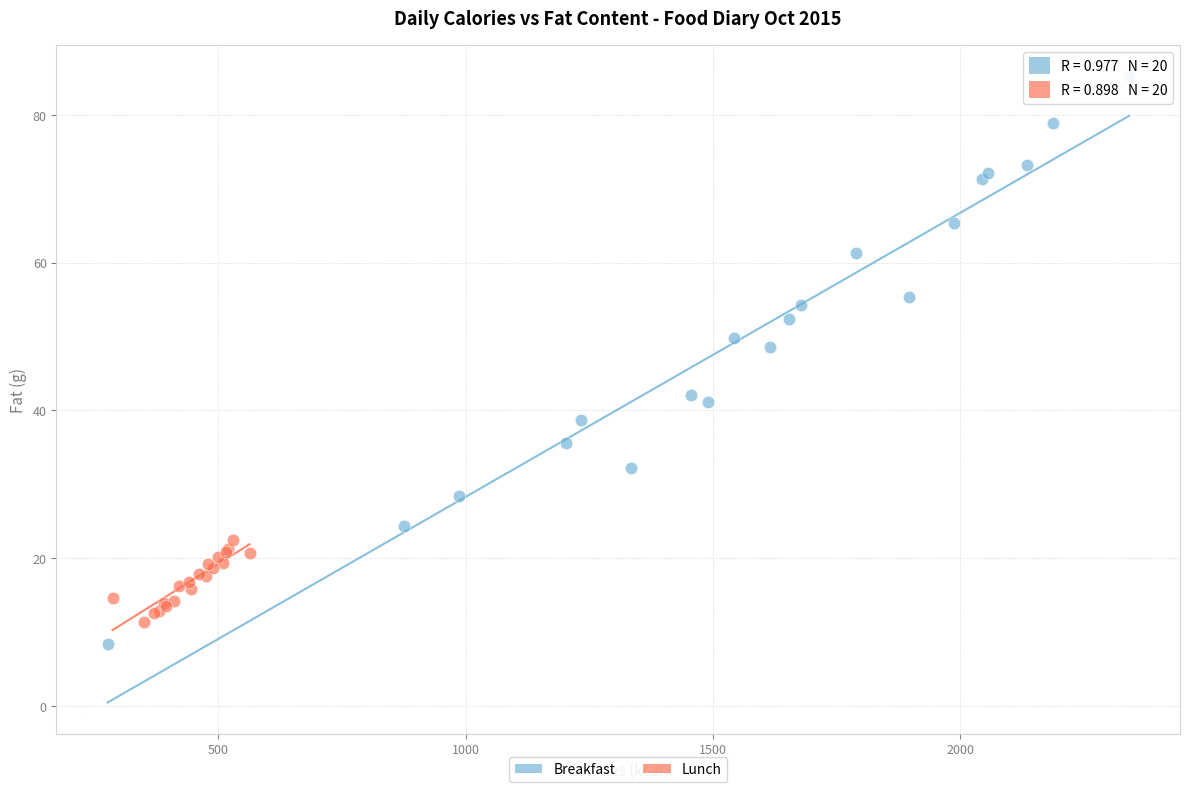

Which series has the widest spread of Y values?

Breakfast